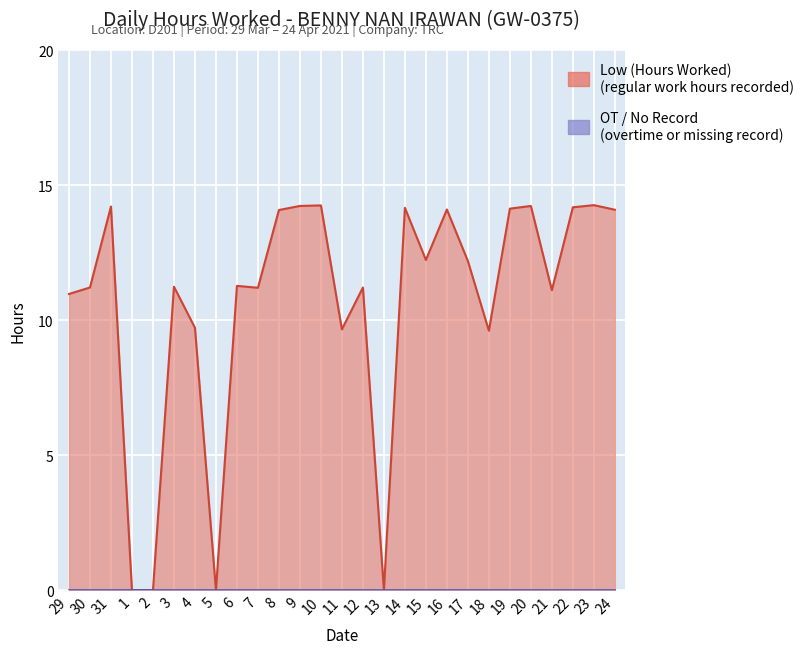

What is the label of the 18th point from the left?

15